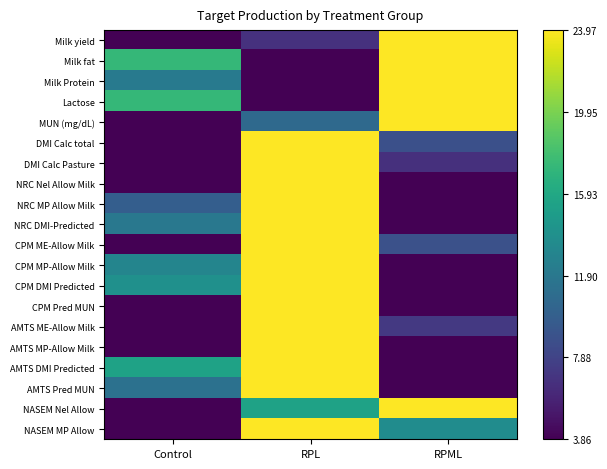

Reading right to left, list all the values displayed in this chart.

Milk yield: RPML=1.0	RPL=0.1	Control=0.0
Milk fat: RPML=1.0	RPL=0.0	Control=0.7
Milk Protein: RPML=1.0	RPL=0.0	Control=0.4
Lactose: RPML=1.0	RPL=0.0	Control=0.7
MUN (mg/dL): RPML=1.0	RPL=0.3	Control=0.0
DMI Calc total: RPML=0.2	RPL=1.0	Control=0.0
DMI Calc Pasture: RPML=0.1	RPL=1.0	Control=0.0
NRC Nel Allow Milk: RPML=0.0	RPL=1.0	Control=0.0
NRC MP Allow Milk: RPML=0.0	RPL=1.0	Control=0.3
NRC DMI-Predicted: RPML=0.0	RPL=1.0	Control=0.4
CPM ME-Allow Milk: RPML=0.2	RPL=1.0	Control=0.0
CPM MP-Allow Milk: RPML=0.0	RPL=1.0	Control=0.5
CPM DMI Predicted: RPML=0.0	RPL=1.0	Control=0.5
CPM Pred MUN: RPML=0.0	RPL=1.0	Control=0.0
AMTS ME-Allow Milk: RPML=0.2	RPL=1.0	Control=0.0
AMTS MP-Allow Milk: RPML=0.0	RPL=1.0	Control=0.0
AMTS DMI Predicted: RPML=0.0	RPL=1.0	Control=0.6
AMTS Pred MUN: RPML=0.0	RPL=1.0	Control=0.4
NASEM Nel Allow: RPML=1.0	RPL=0.6	Control=0.0
NASEM MP Allow: RPML=0.5	RPL=1.0	Control=0.0